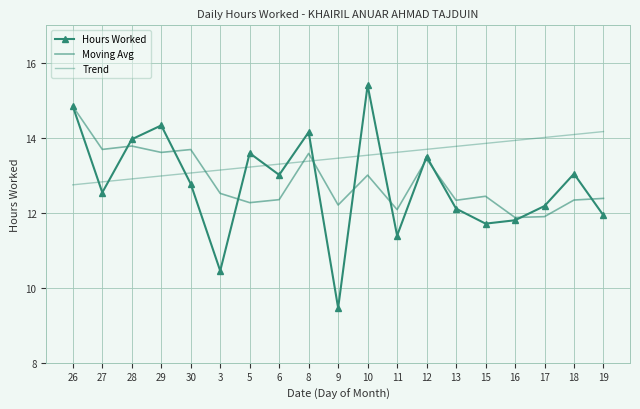

Which series ends up on top after the final intersection of Trend and Hours Worked?

Trend